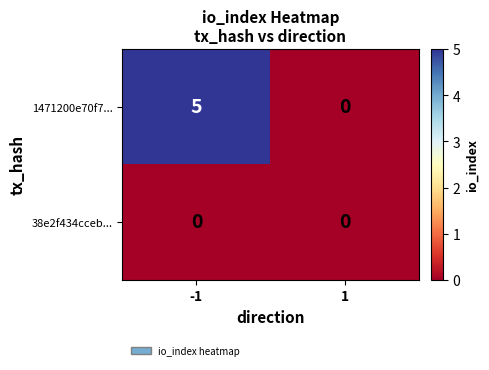

How many values in the 1471200e70f7... series are below 5?

1